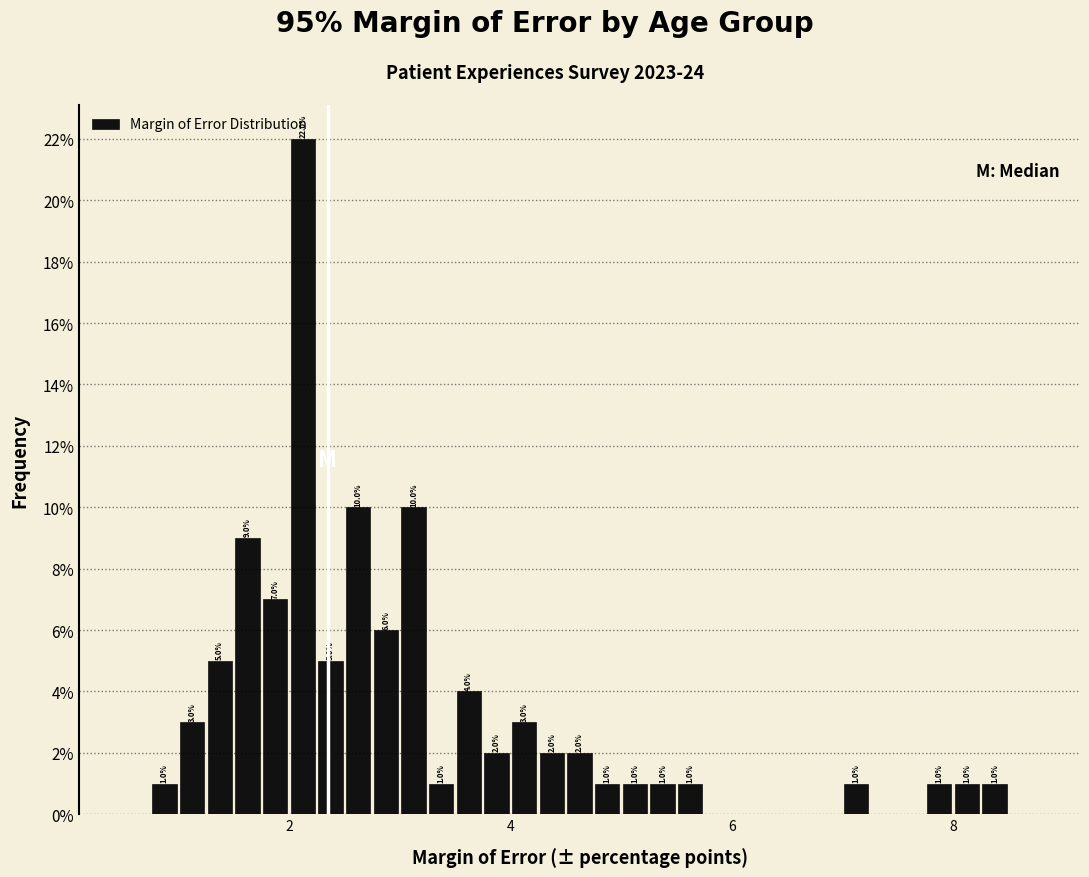

Read against the x-axis, roughly where is the centre of the tallest bar?

2.2